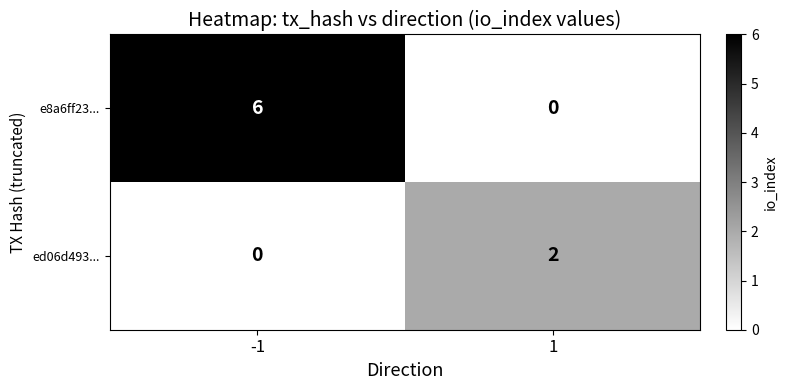

Which series has the largest range (max minus min)?

e8a6ff23...